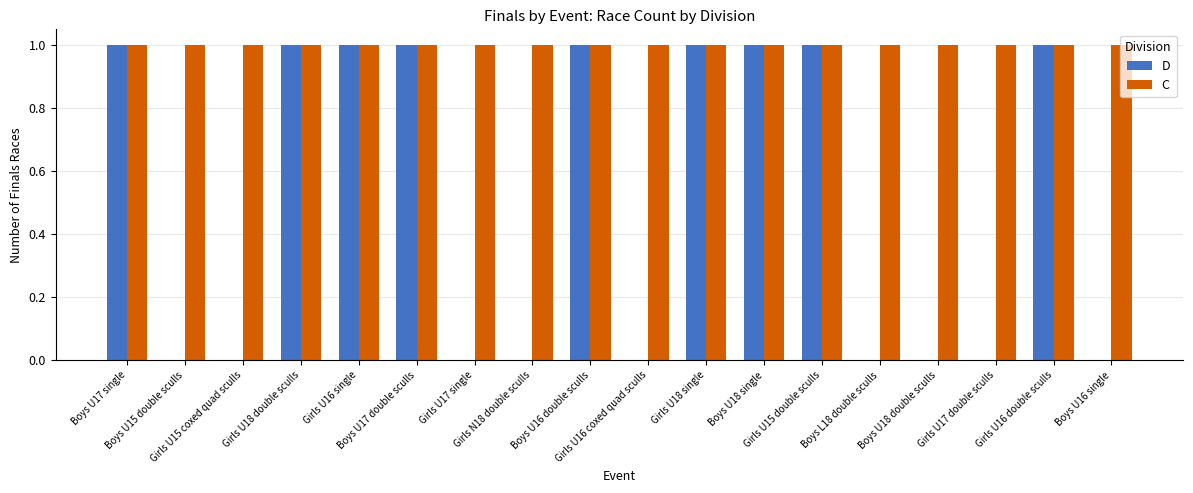

Which series changed the most between Girls U16 single and Girls U16 coxed quad sculls?

D